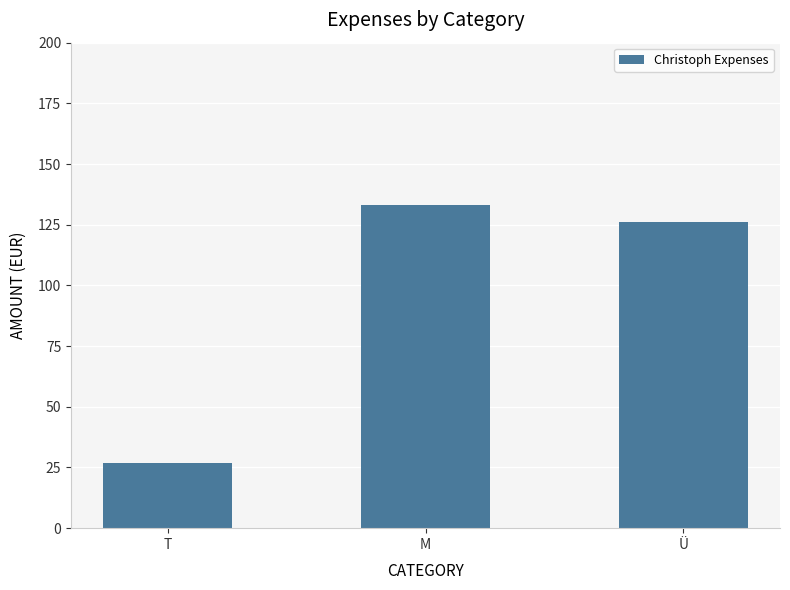

Does the chart contain stacked bars?

No